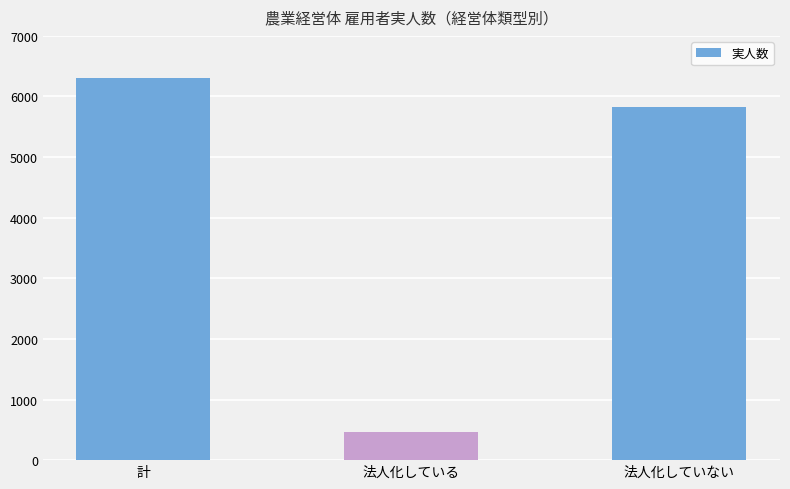

Rank the categories by value from lowest to highest.

法人化している, 法人化していない, 計